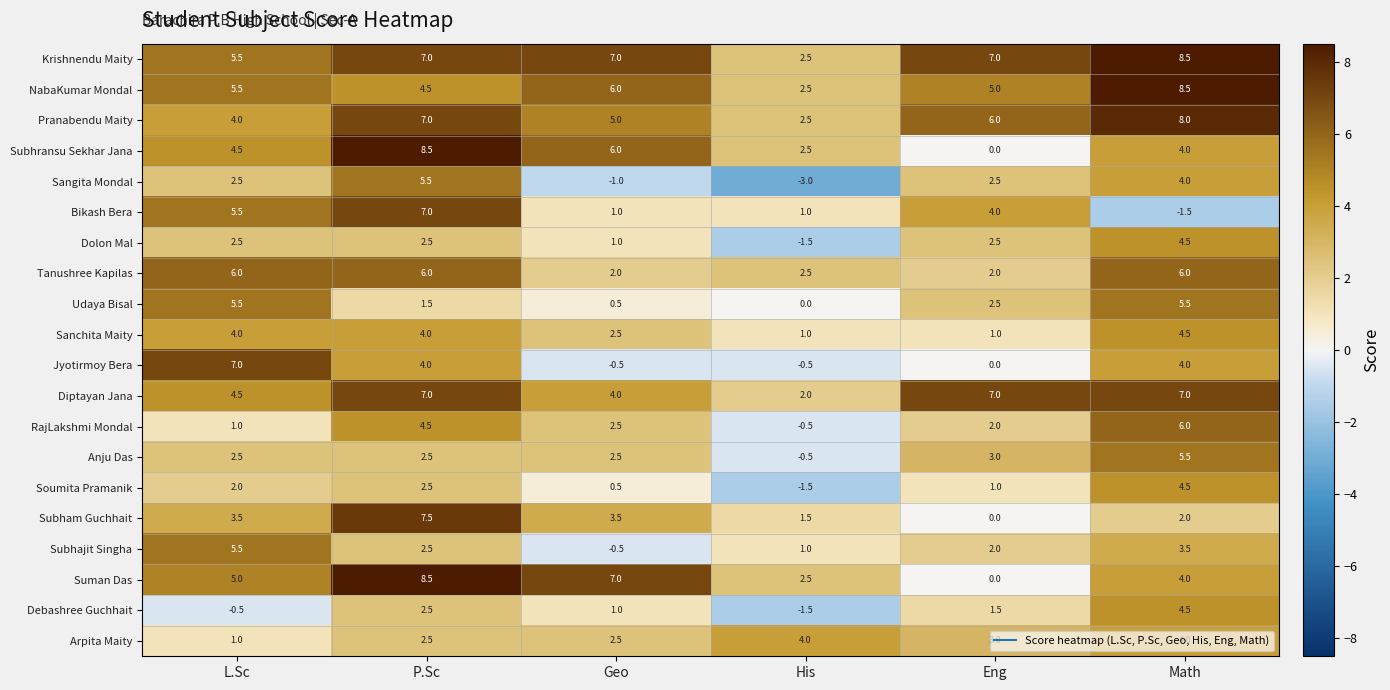

Which category has the lowest value across all series?

His